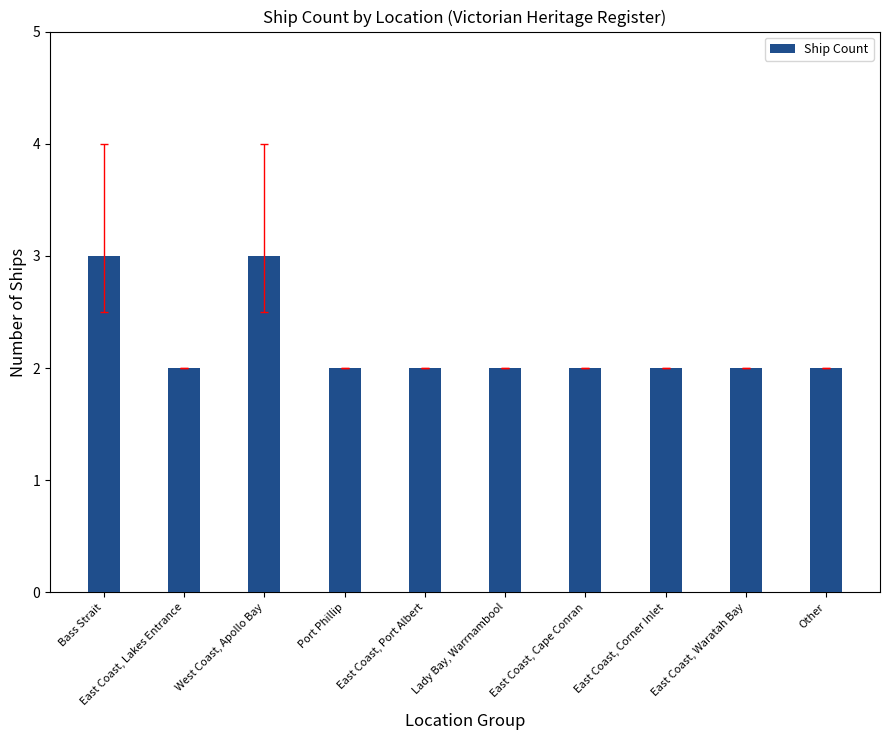

Approximately how many times larger is the value at East Coast, Lakes Entrance compared to East Coast, Port Albert?

1.0